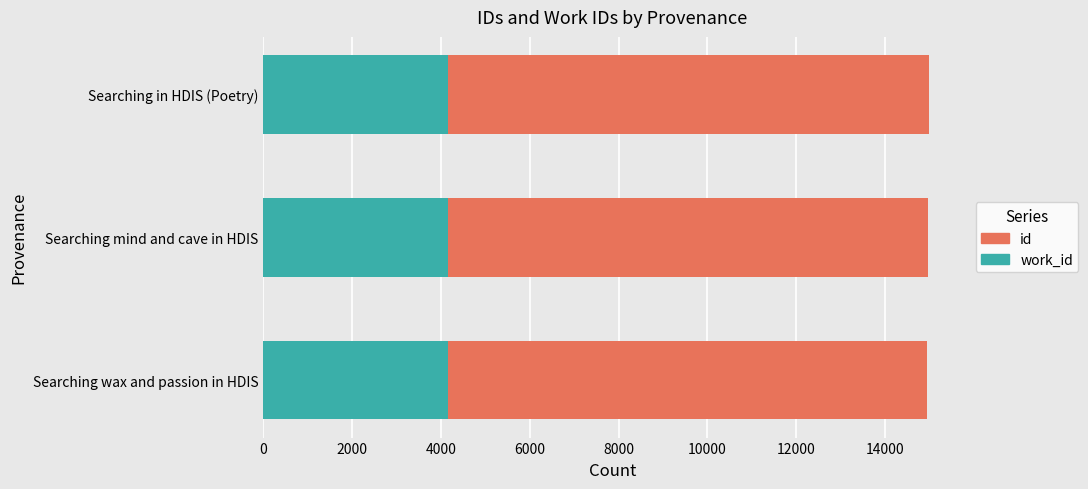

What is the total value across all series at Searching in HDIS (Poetry)?

14974